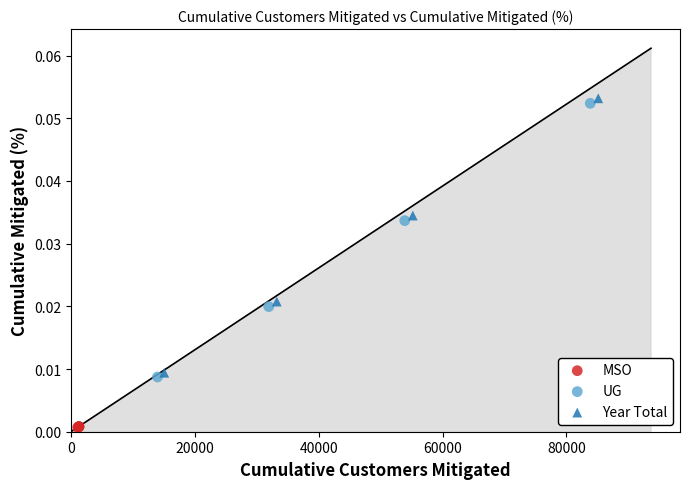

Which series has the widest spread of Y values?

Year Total